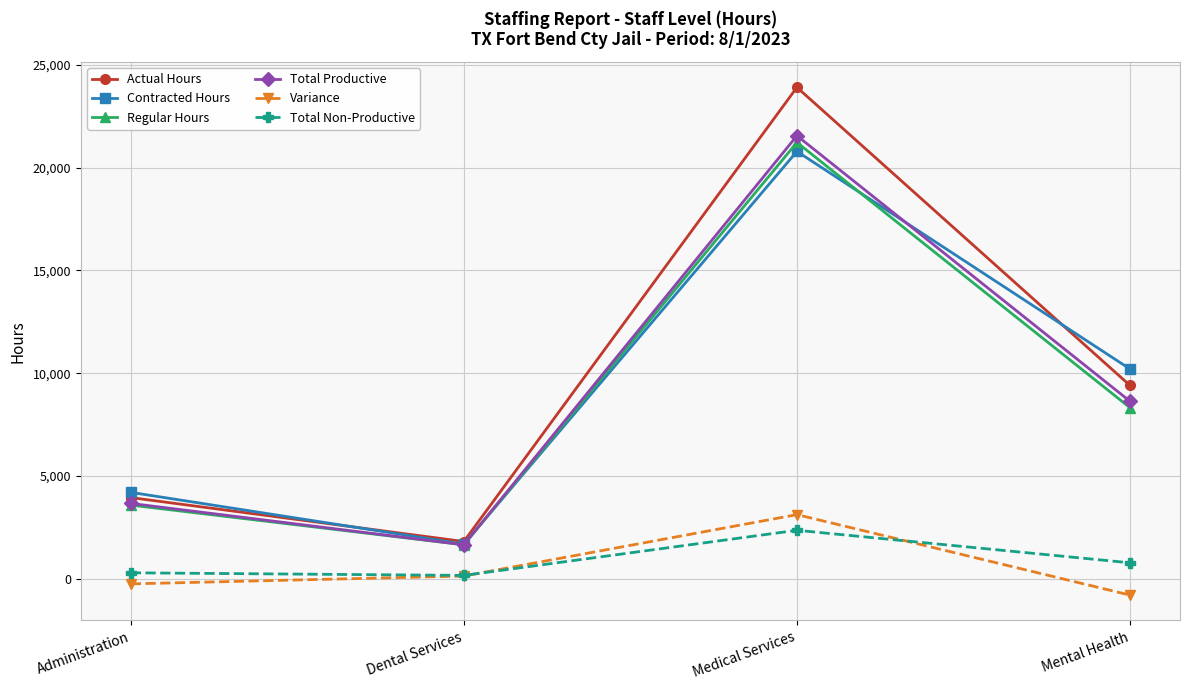

Is it true that Total Non-Productive equals 1372.9 at Medical Services?

False